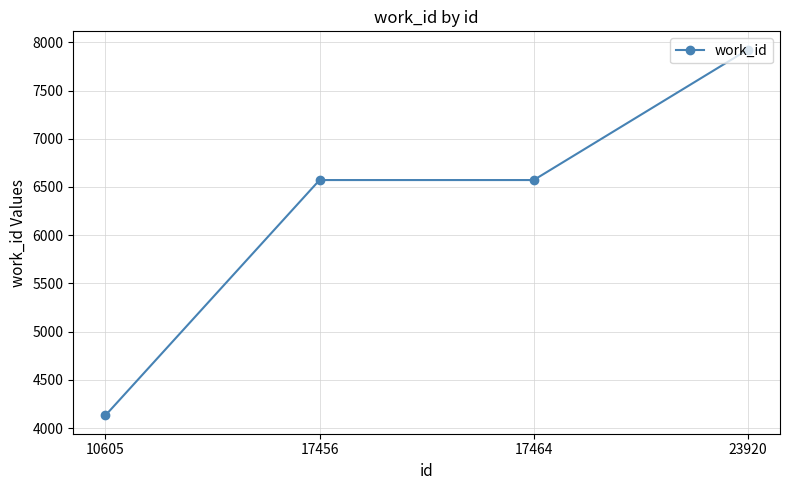

Reading left to right, extract all data points from this chart.

4132	6572	6572	7924